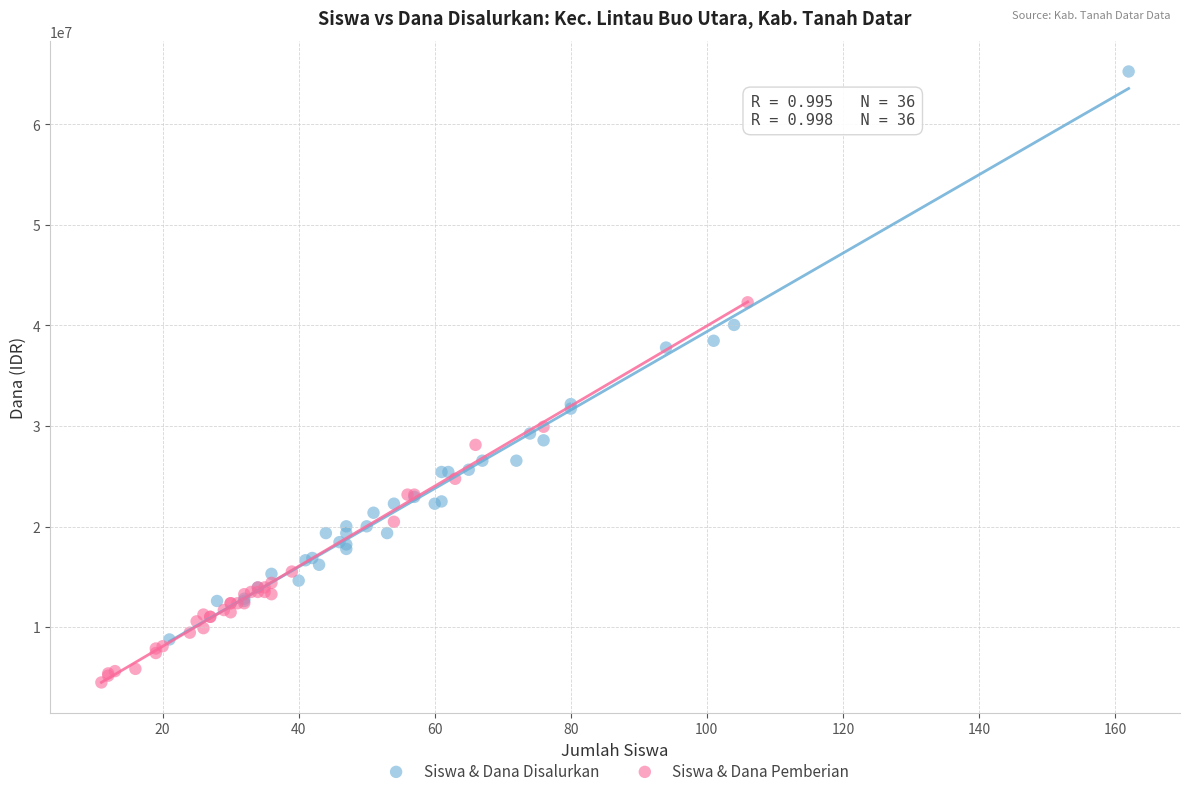

Which series has the largest Y range (max minus min)?

Siswa & Dana Disalurkan